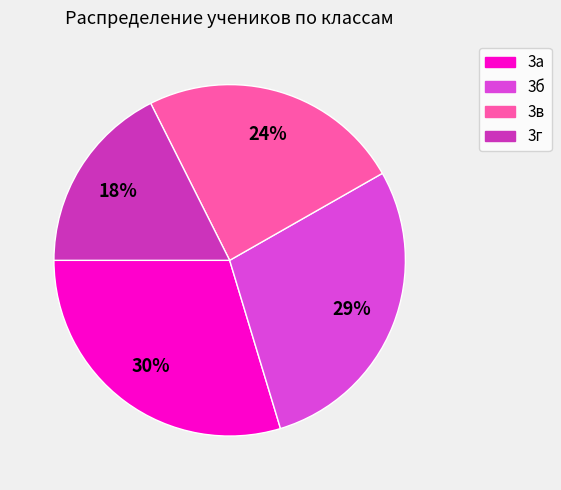

Is the sum of 3г and 3б greater than half?

No